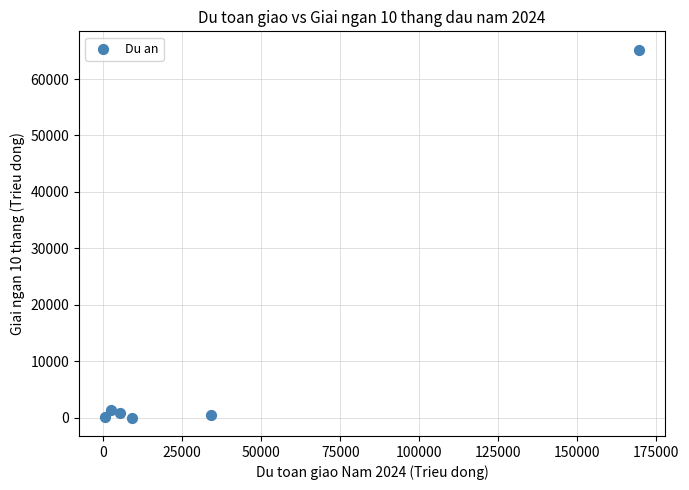

What is the average X value?

36880.6